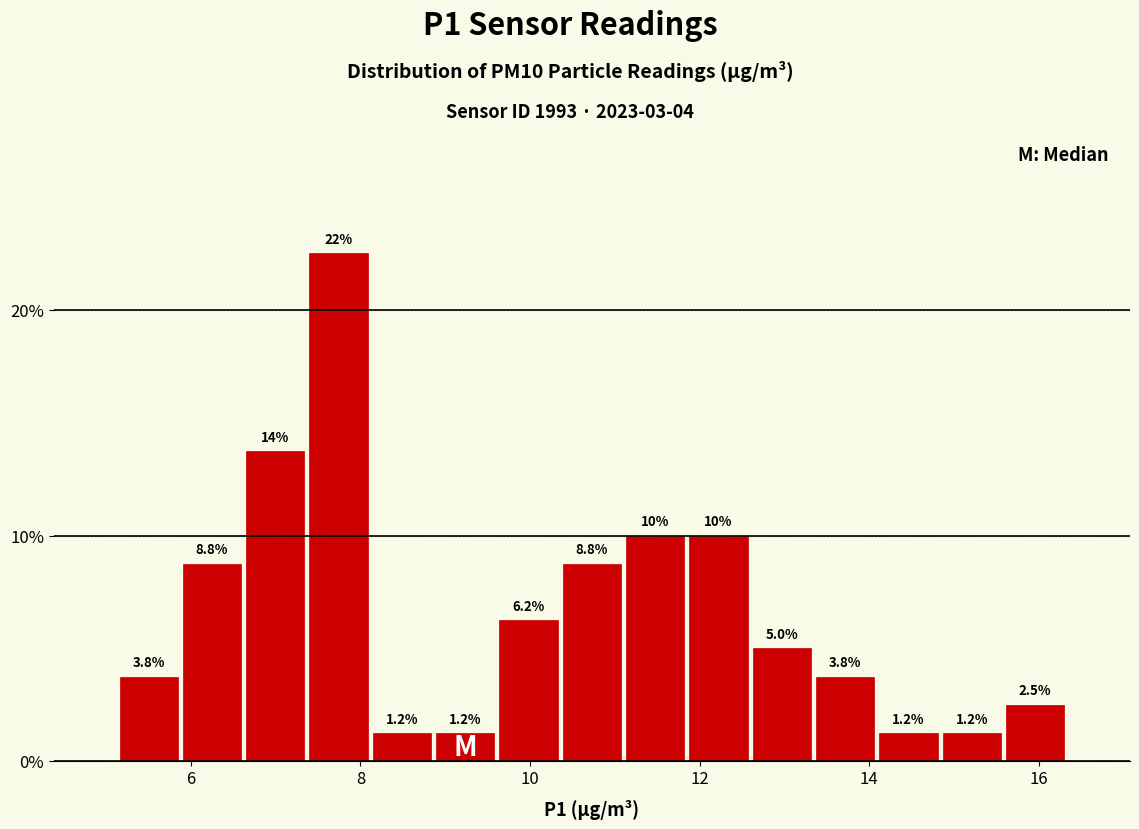

Read against the x-axis, roughly where is the centre of the tallest bar?

7.8